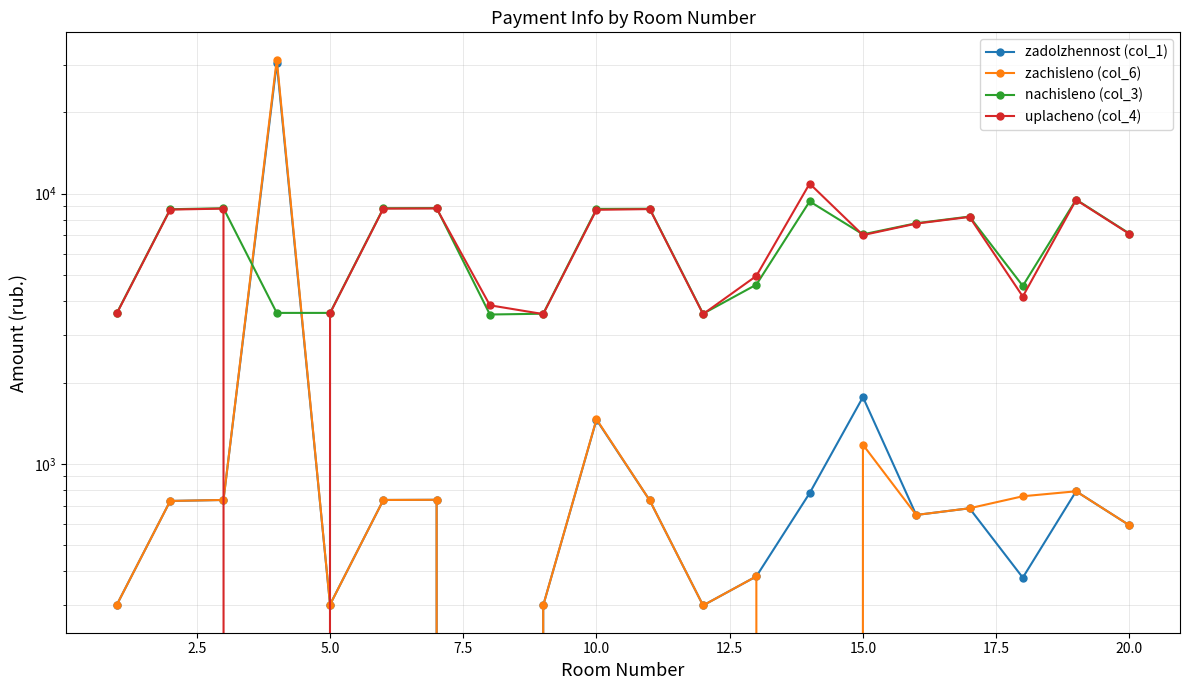

Reading left to right, transcribe all the data shown in this chart.

zadolzhennost (col_1): 301.6	729.5	735.6	30400.0	301.6	735.6	736.7	0.0	299.6	1456.8	732.6	299.6	383.7	779.8	1766.8	647.4	685.4	379.6	792.1	593.0
zachisleno (col_6): 301.6	729.5	735.6	31304.9	301.6	735.6	736.7	0.0	299.6	1463.1	732.6	299.6	383.7	0.0	1177.8	647.4	685.4	759.2	792.1	593.0
nachisleno (col_3): 3619.7	8753.9	8827.7	3619.7	3619.7	8827.7	8840.0	3570.5	3595.1	8778.5	8790.7	3595.1	4604.6	9357.1	7067.0	7768.9	8224.4	4555.4	9504.8	7116.4
uplacheno (col_4): 3608.2	8726.1	8799.7	0.0	3608.2	8799.7	8812.0	3862.0	3583.7	8710.3	8762.9	3583.7	4959.2	10887.0	7022.3	7744.3	8198.4	4161.4	9474.7	7093.8